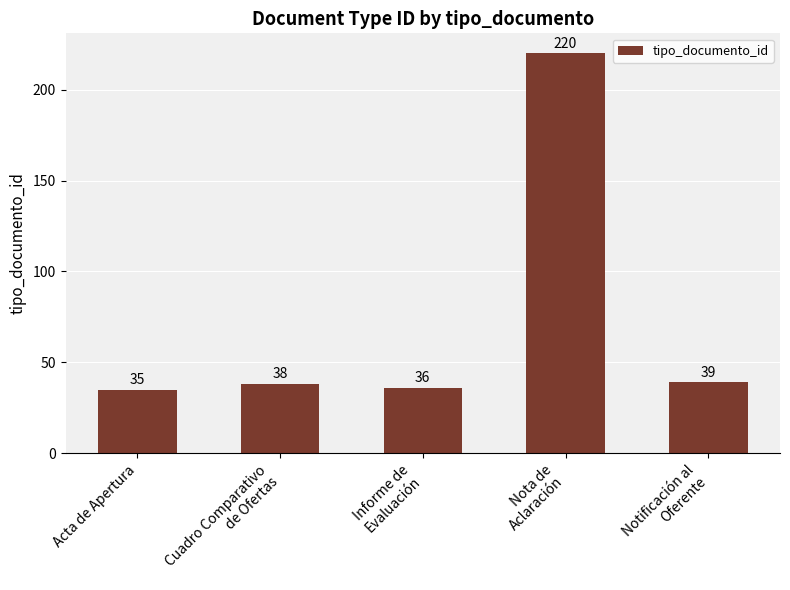

How many categories are shown in the chart?

5